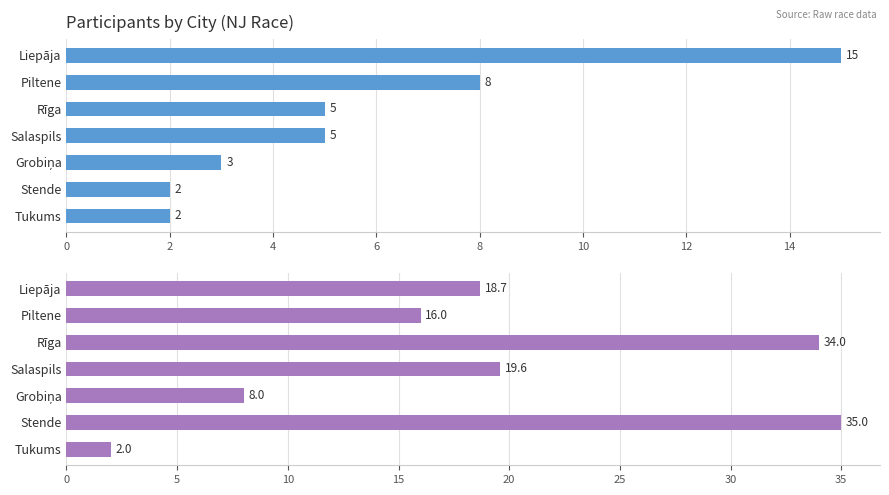

What is the value of the Avg Place bar at the 1st from the left?

18.7